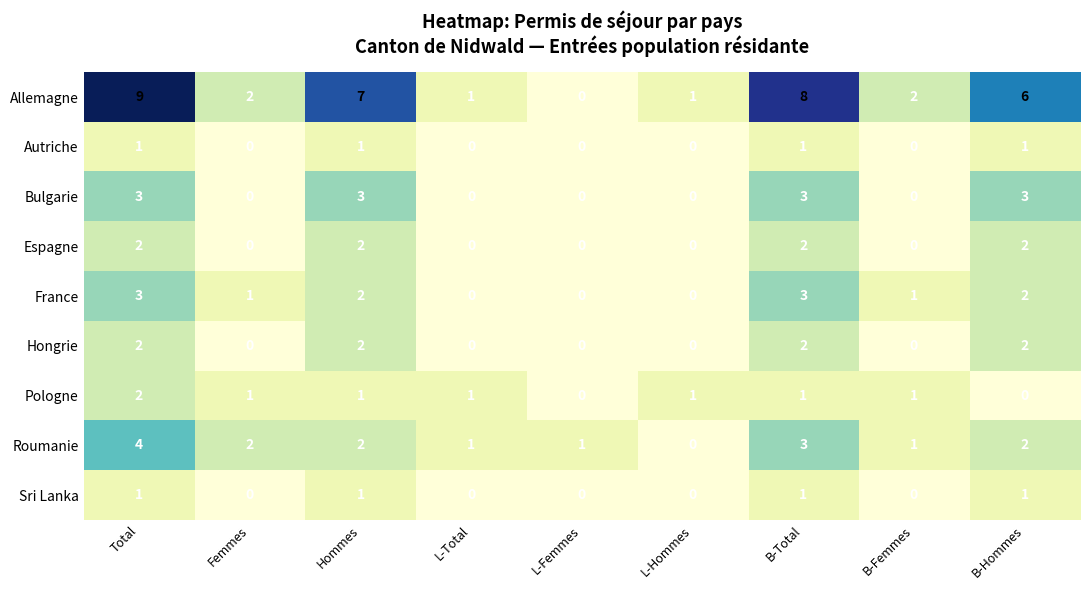

What is the maximum value shown in the chart?

9